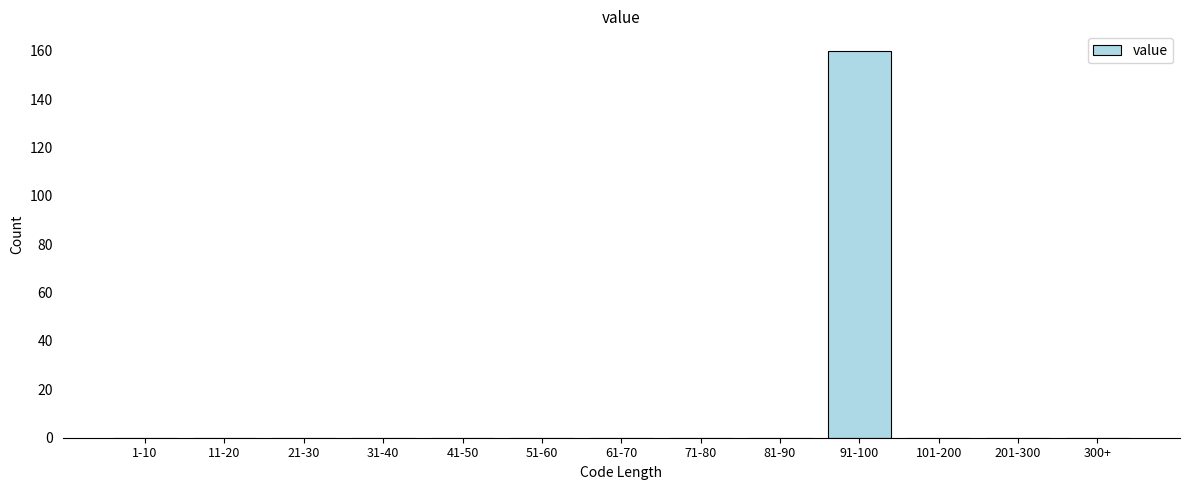

Reading right to left, list all the values displayed in this chart.

300+=0	201-300=0	101-200=0	91-100=160	81-90=0	71-80=0	61-70=0	51-60=0	41-50=0	31-40=0	21-30=0	11-20=0	1-10=0